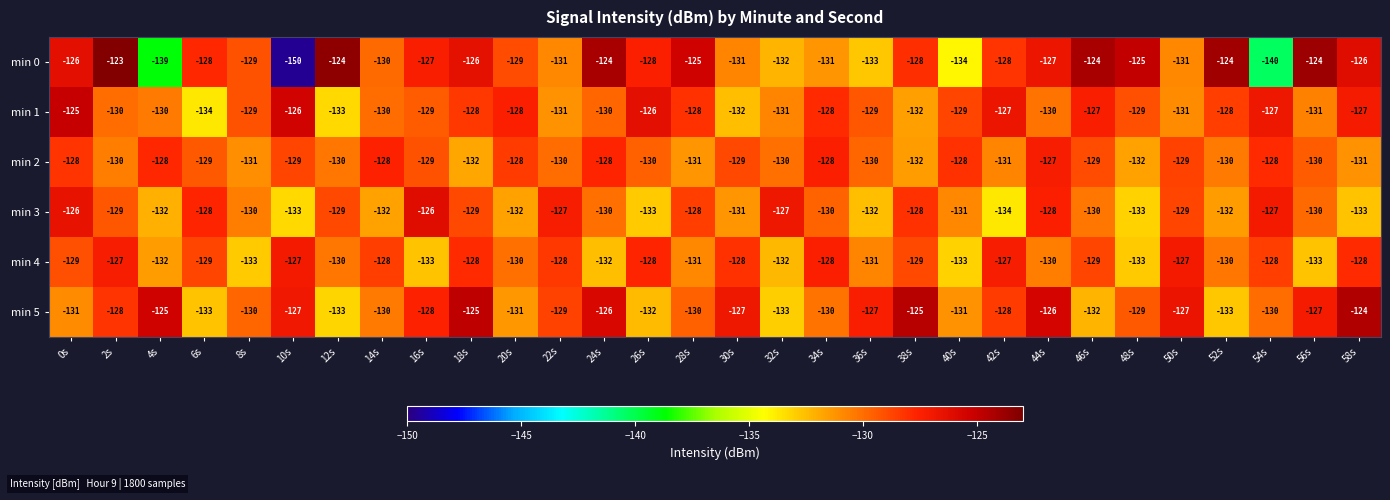

Which series has the largest total across all categories?

min 5